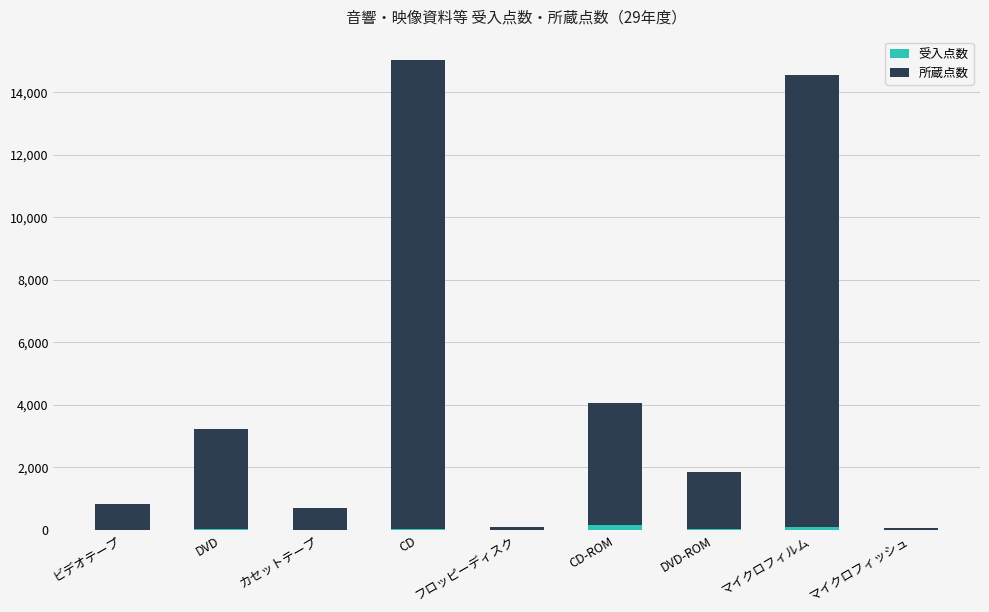

Are the bars horizontal?

No